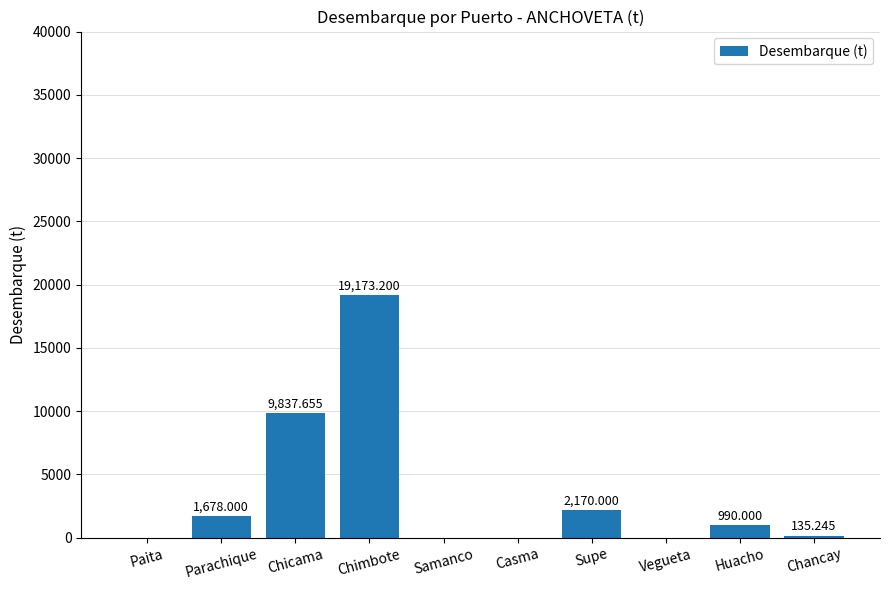

How many data points does each series have?

10